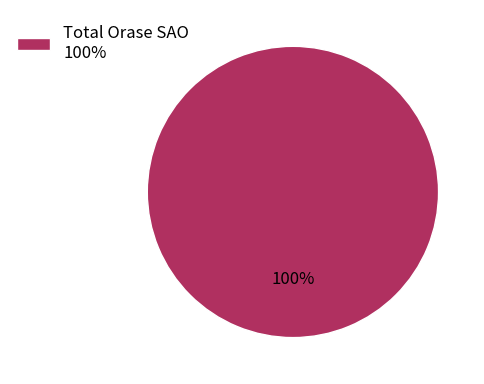

Is there a majority slice in this chart?

Yes